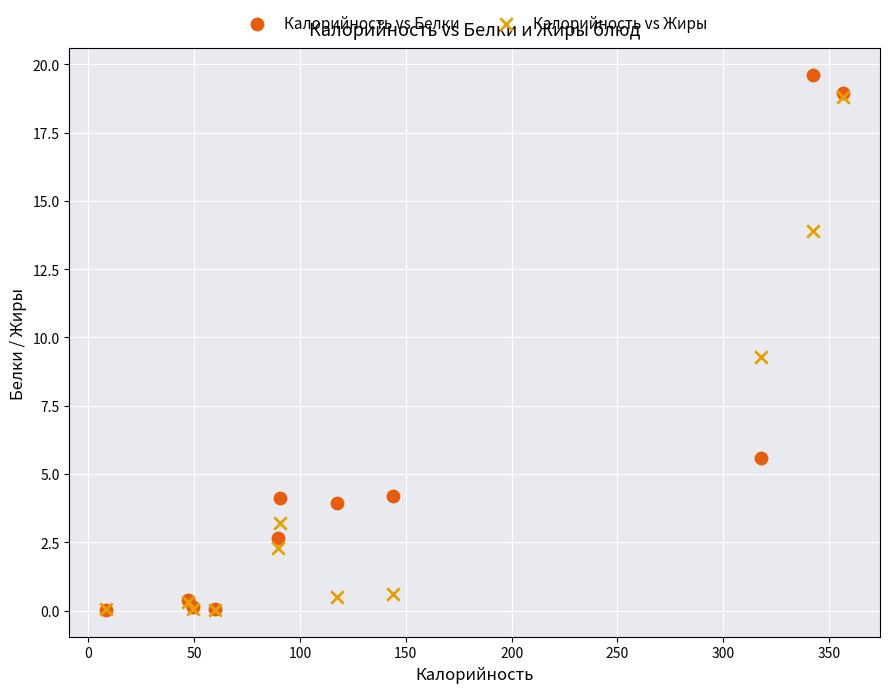

In the Калорийность vs Белки series, what Y value is closest to 9?

5.6